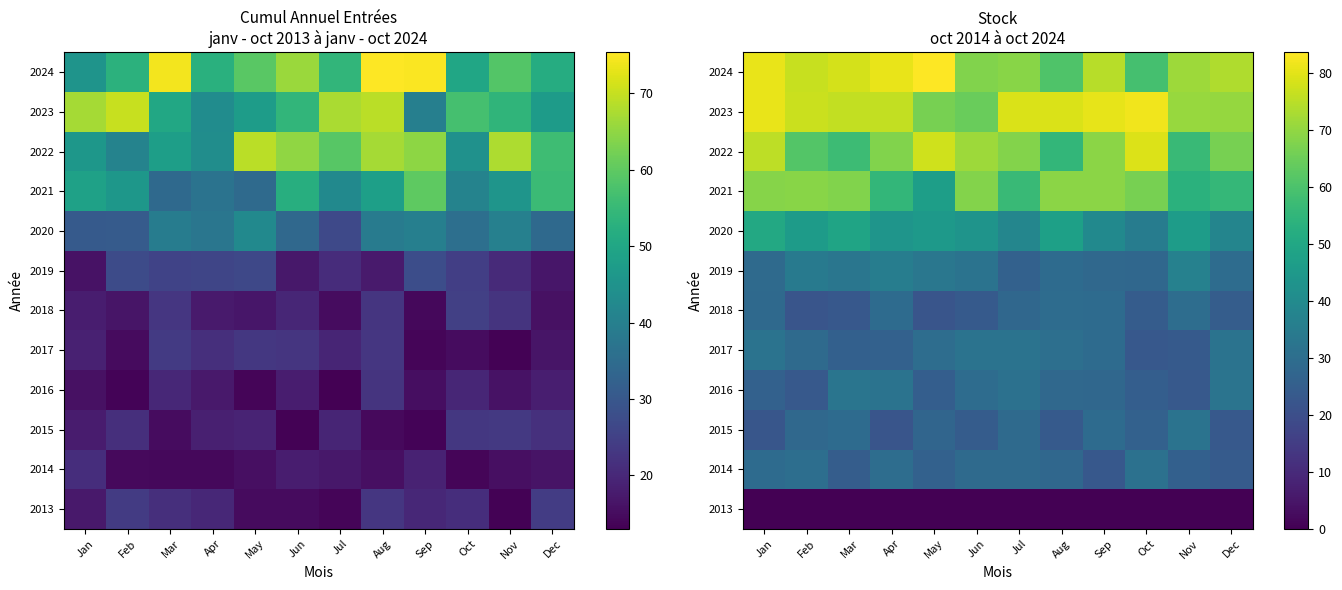

What is the total value across all series at Dec?

470.2